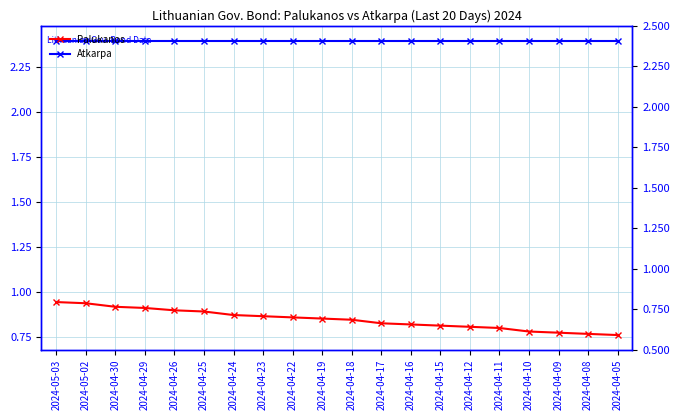

What is the label of the 1st point from the right?

2024-04-05